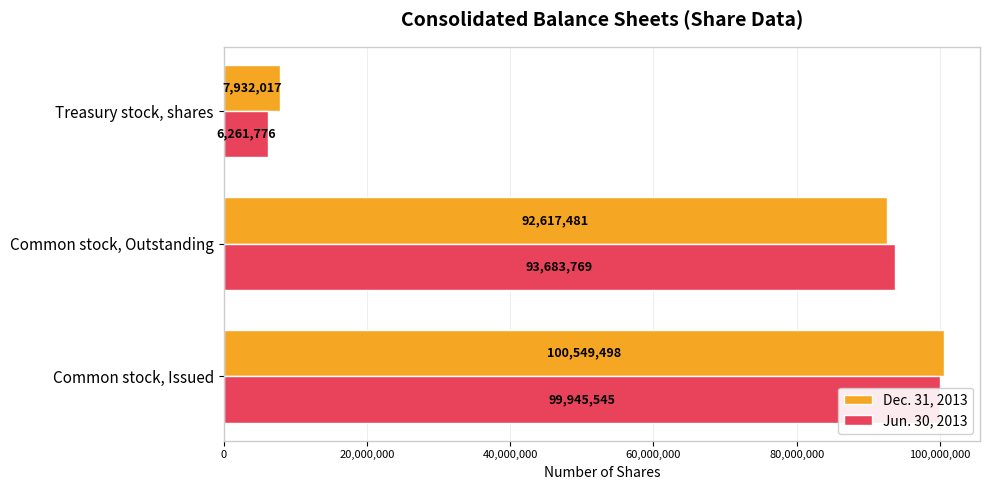

At how many categories does at least one series exceed 77874422?

2